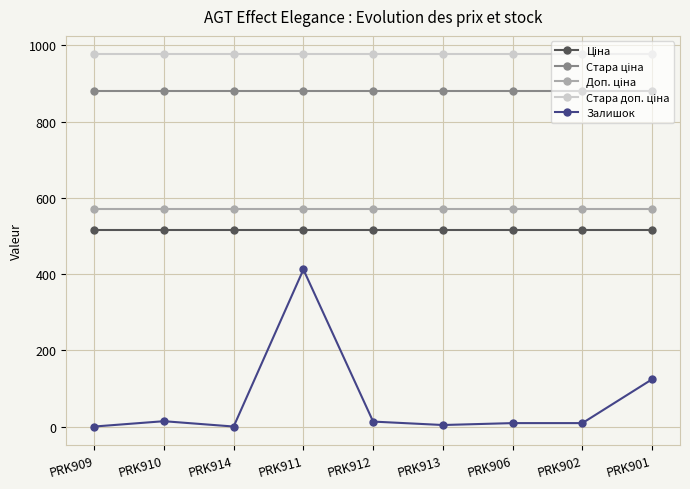

At which label is Залишок closest to 206?

PRK901